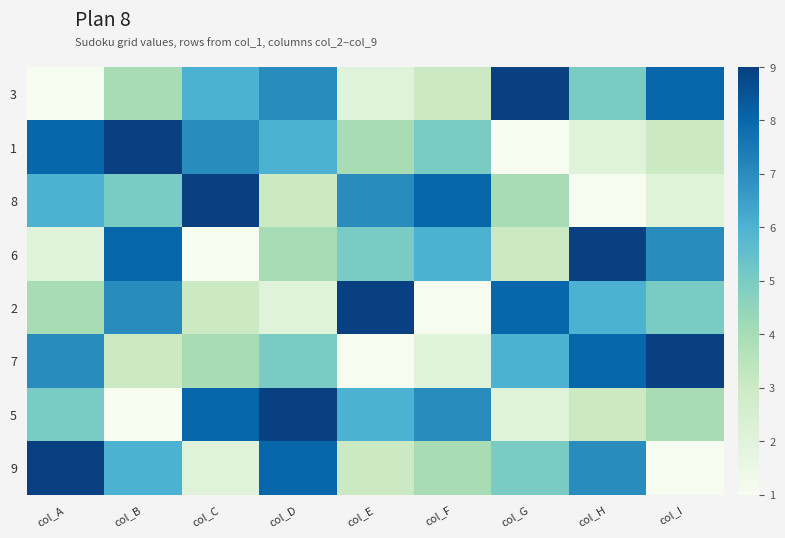

What is the total value across all series at col_A?

42